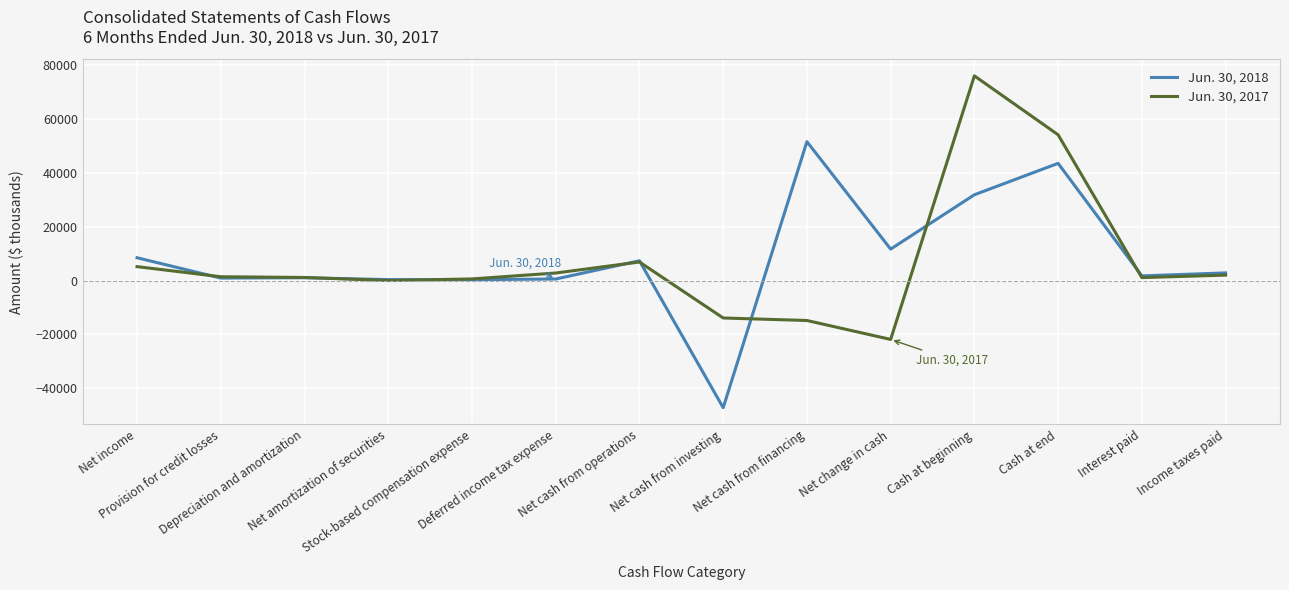

Rank the series at Net cash from operations from highest to lowest value.

Jun. 30, 2018, Jun. 30, 2017